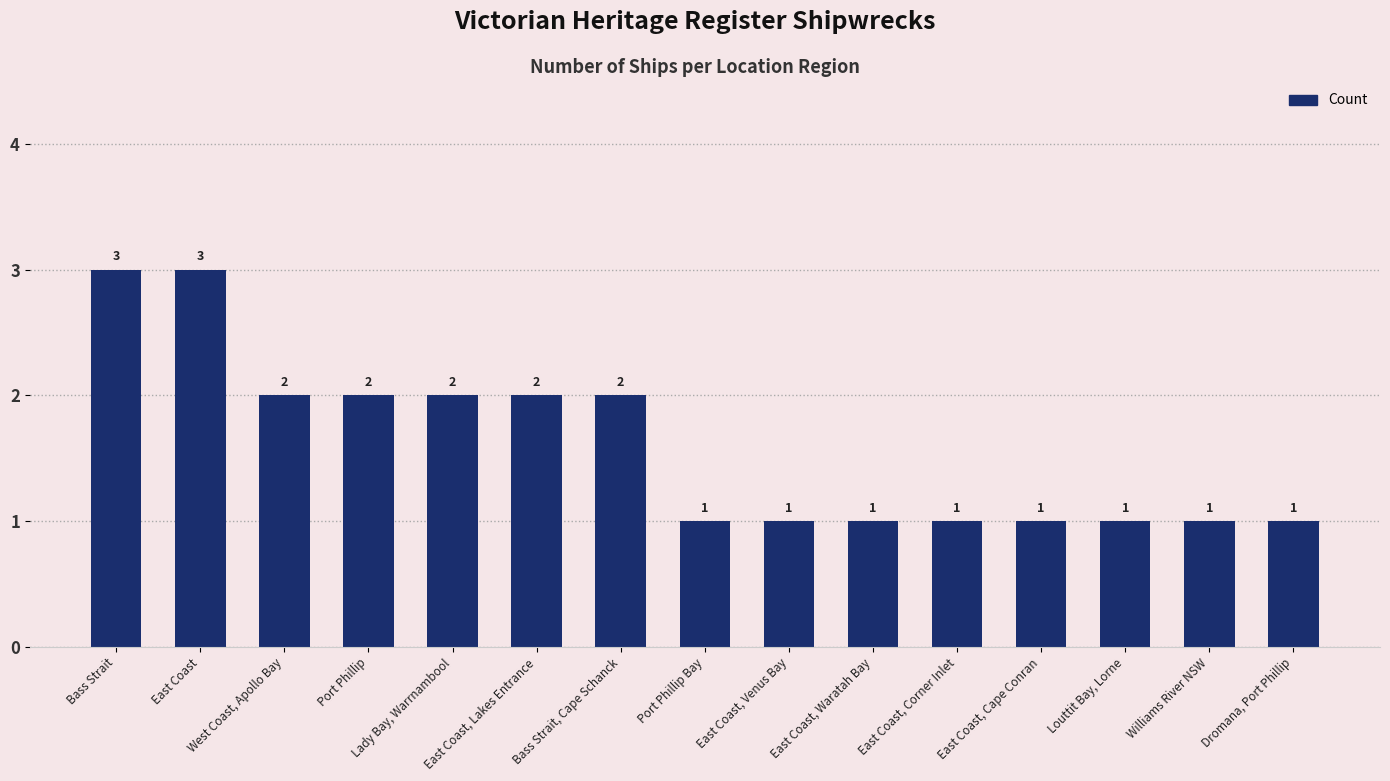

What is the difference between the values at West Coast, Apollo Bay and East Coast, Corner Inlet?

1